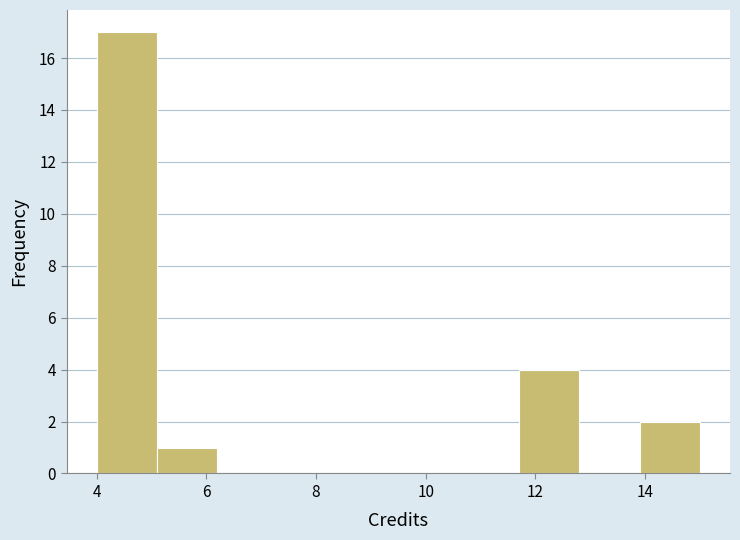

How tall is the bar that spans 11.7 to 12.8 on the x-axis? Neither the bar edges nor the heights are printed on the chart, so give them approximately, as read against the axes.

4